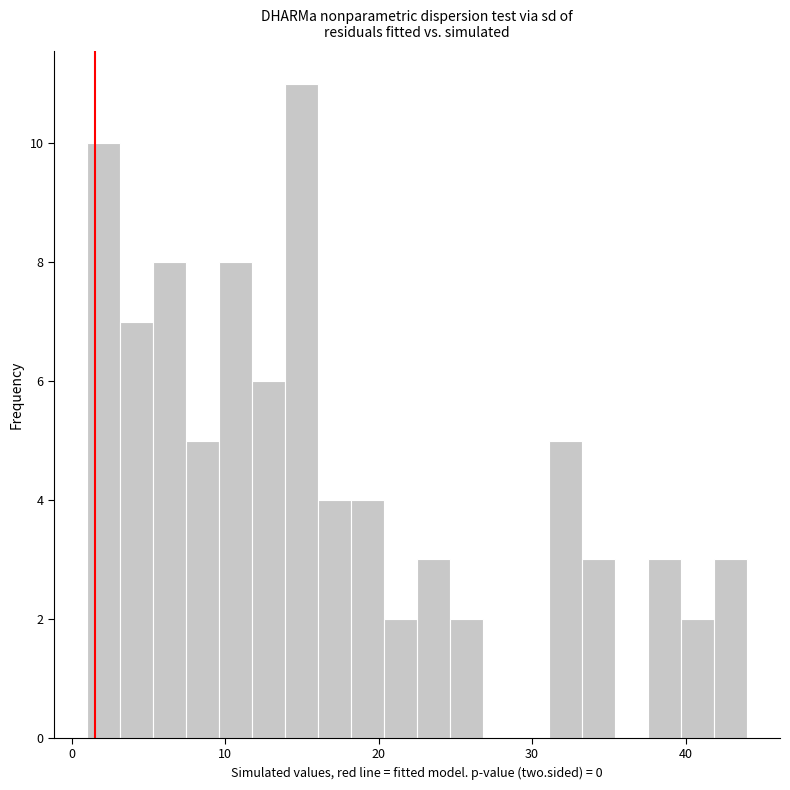

Around what value on the x-axis is the tallest bar? Give the approximate position of its centre, as read against the axis.

15